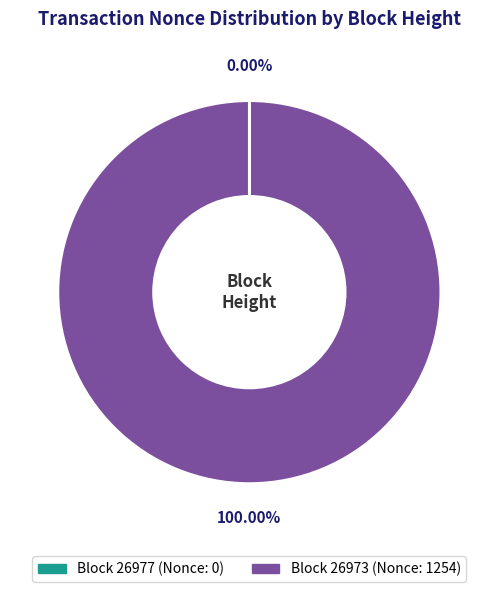

Does any single category account for the majority?

Yes